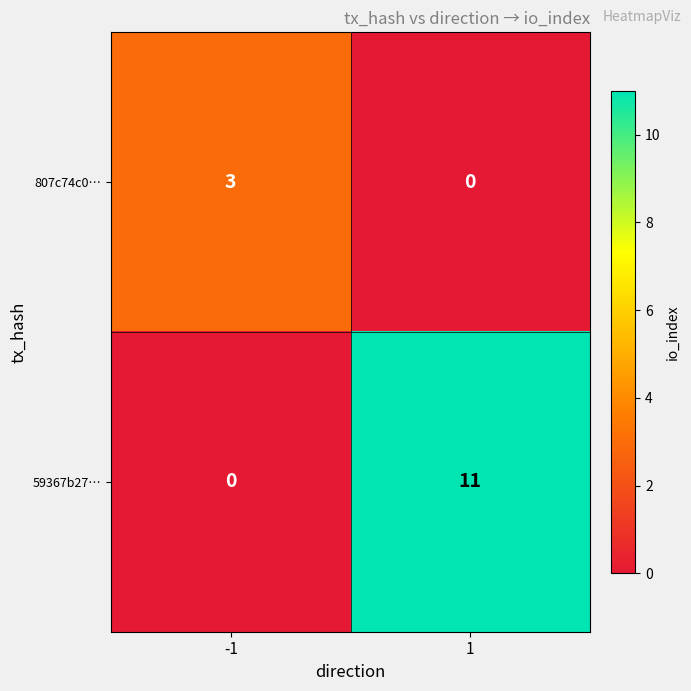

What is the spread (max minus min) of values at -1?

3